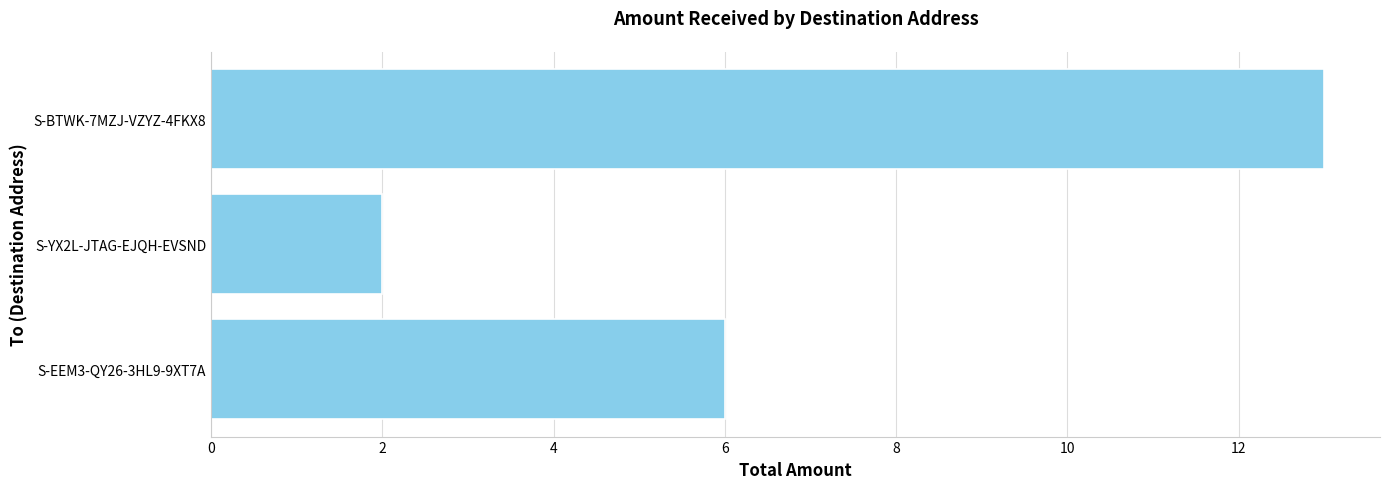

Rank the categories by value from lowest to highest.

S-YX2L-JTAG-EJQH-EVSND, S-EEM3-QY26-3HL9-9XT7A, S-BTWK-7MZJ-VZYZ-4FKX8